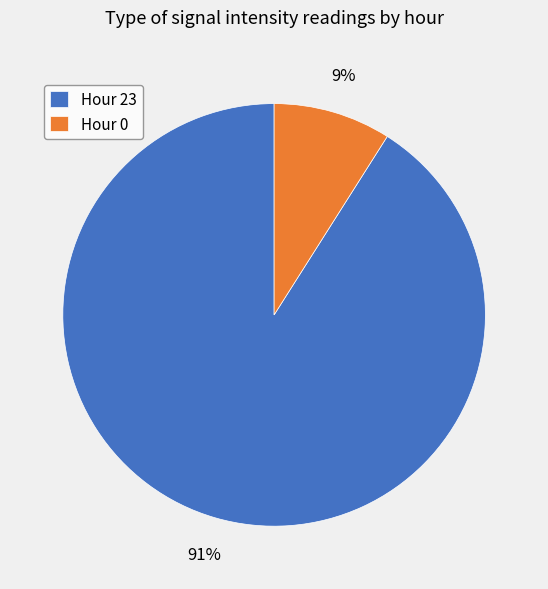

Do Hour 0 and Hour 23 together represent more than half of the pie?

Yes